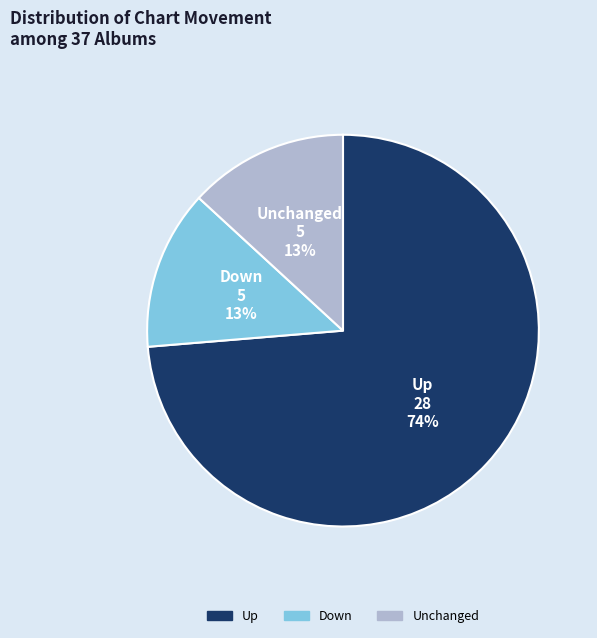

Do Up and Unchanged together represent more than half of the pie?

Yes